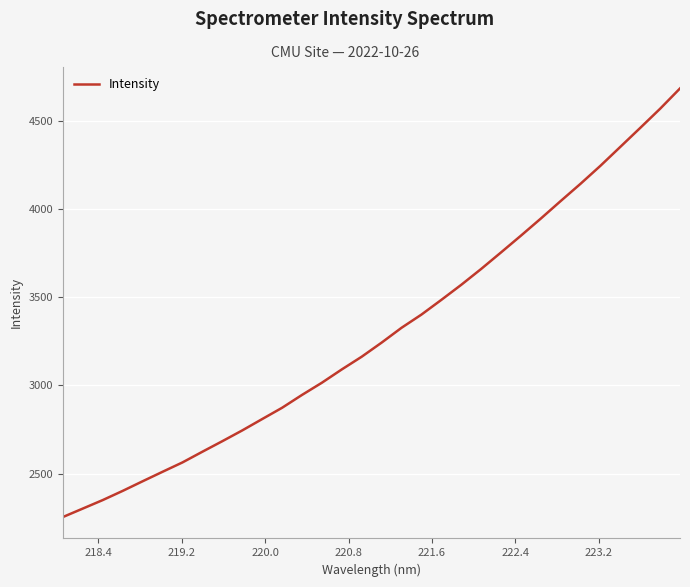

What is the difference between the maximum and minimum values?

2430.2